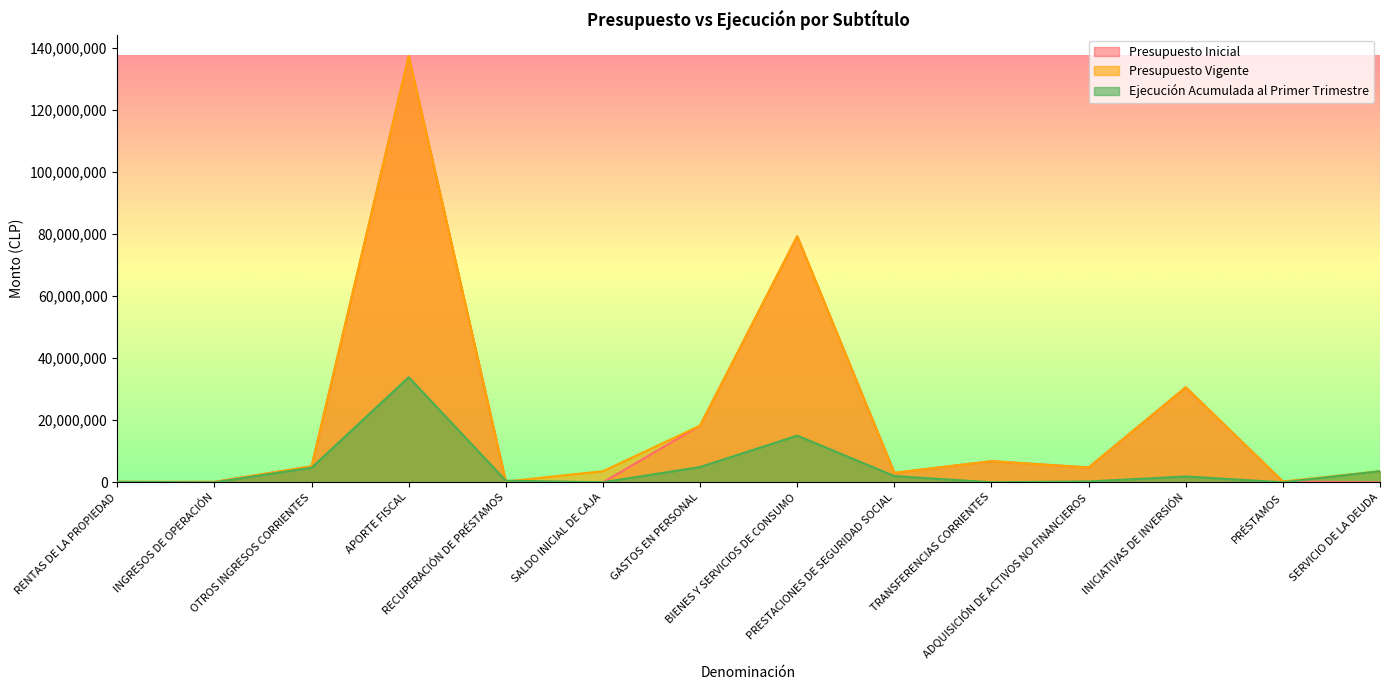

What are all the series names shown in the legend?

Presupuesto Inicial, Presupuesto Vigente, Ejecución Acumulada al Primer Trimestre